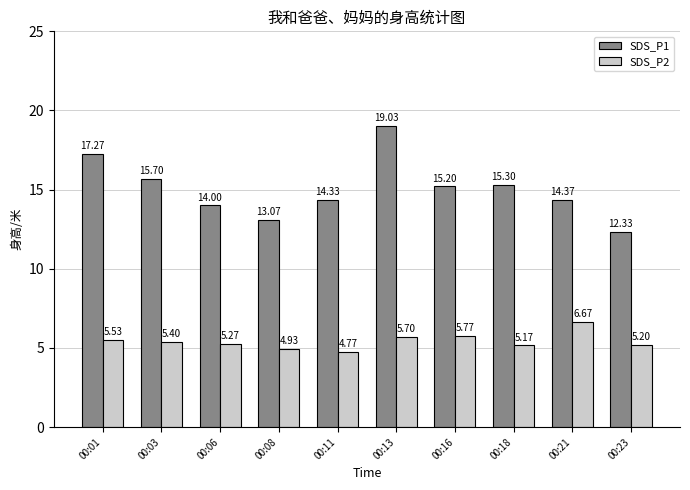

Read the SDS_P2 value at 00:18.

5.2